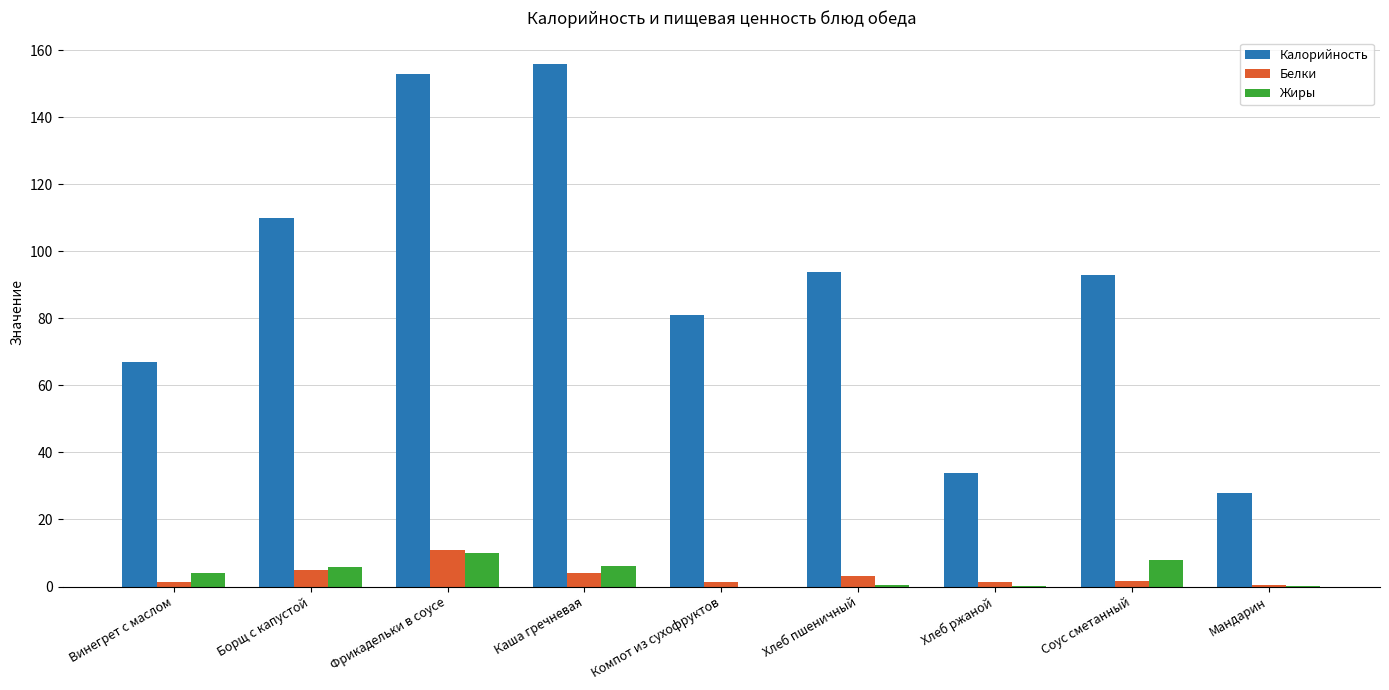

The Калорийность series shows 81.0 at Компот из сухофруктов. True or false?

True